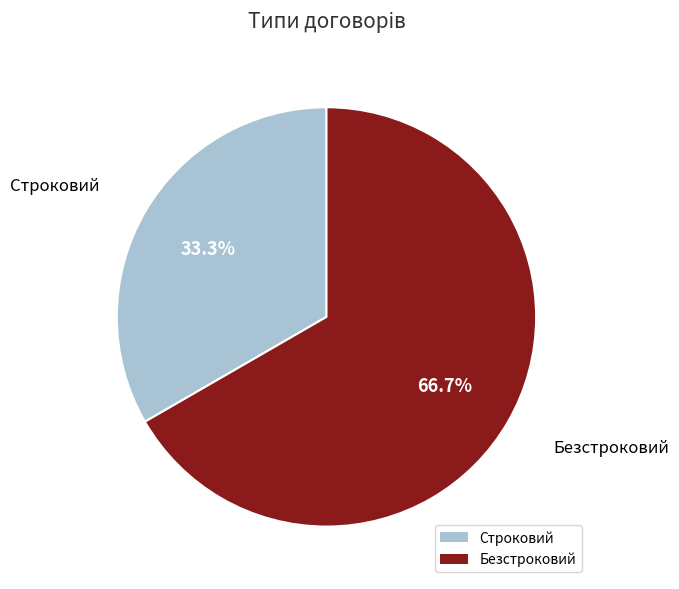

Between Безстроковий and Строковий, which is larger?

Безстроковий